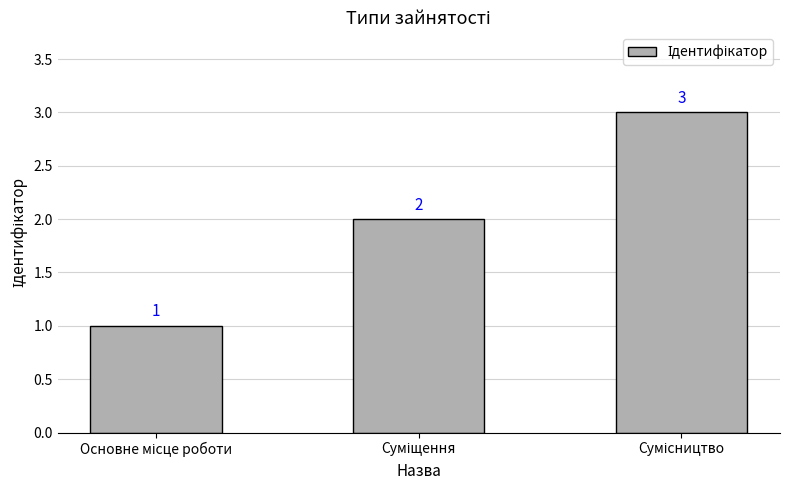

What is the sum of all values?

6